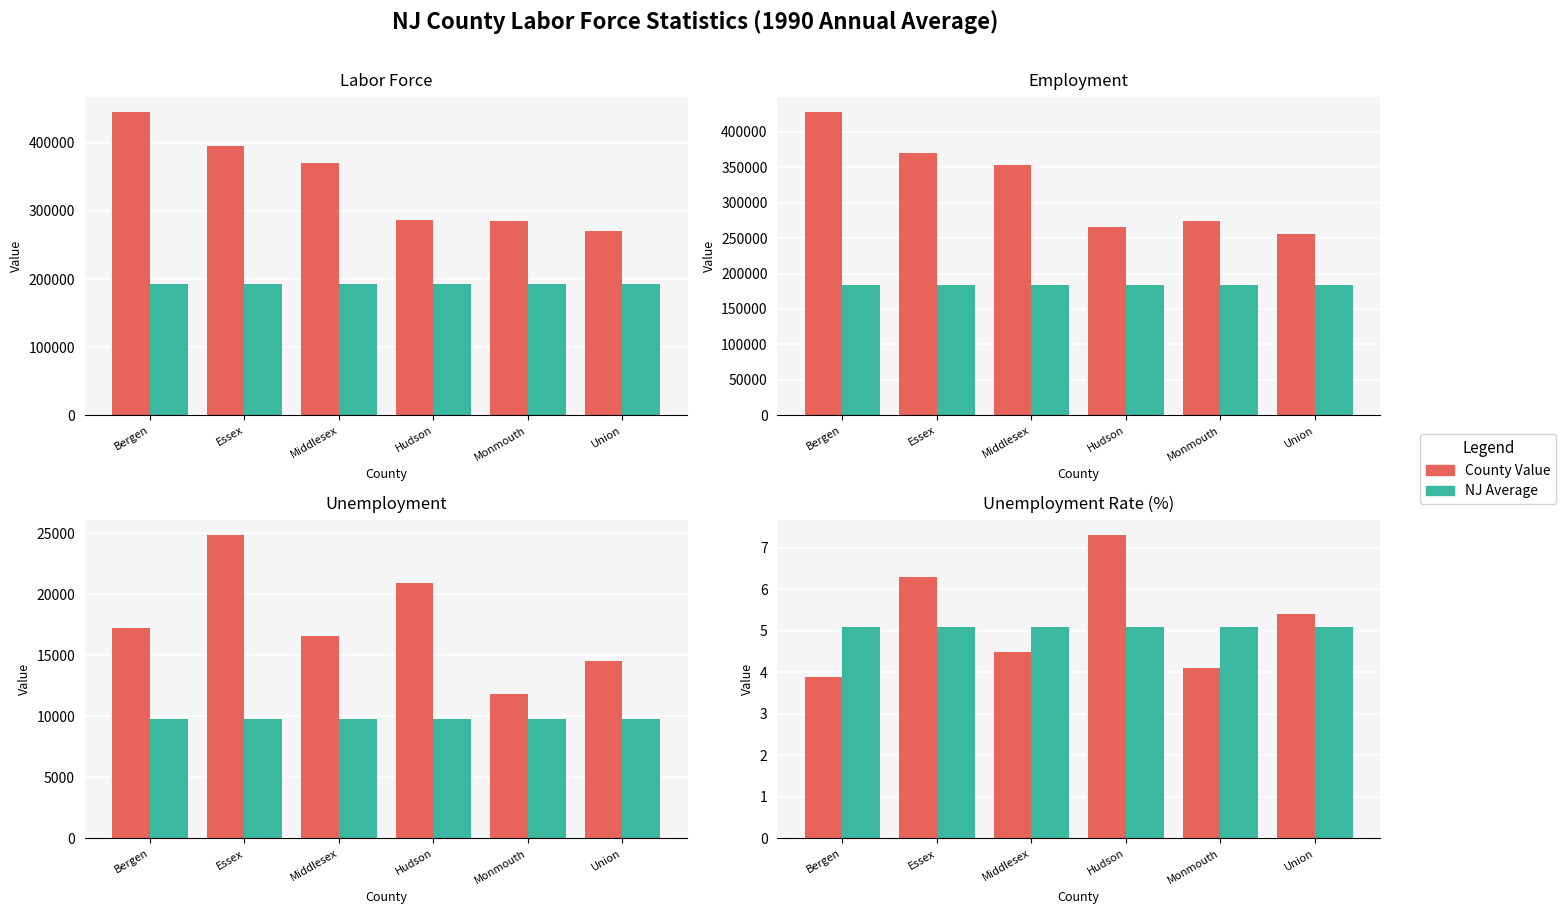

What is the minimum value for NJ Average?

5.1